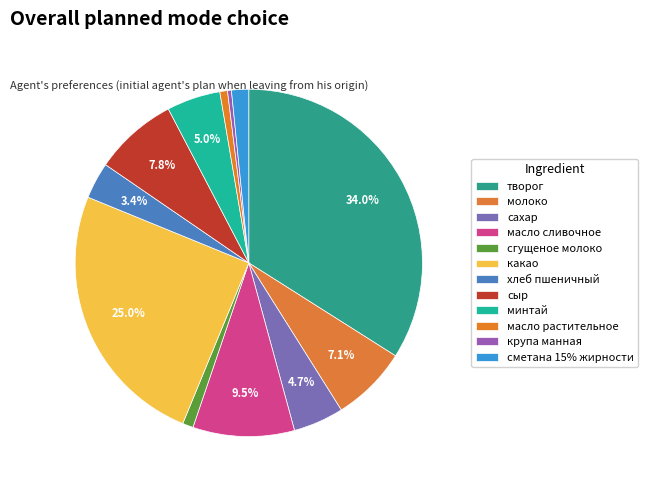

How many slices are in this pie chart?

12